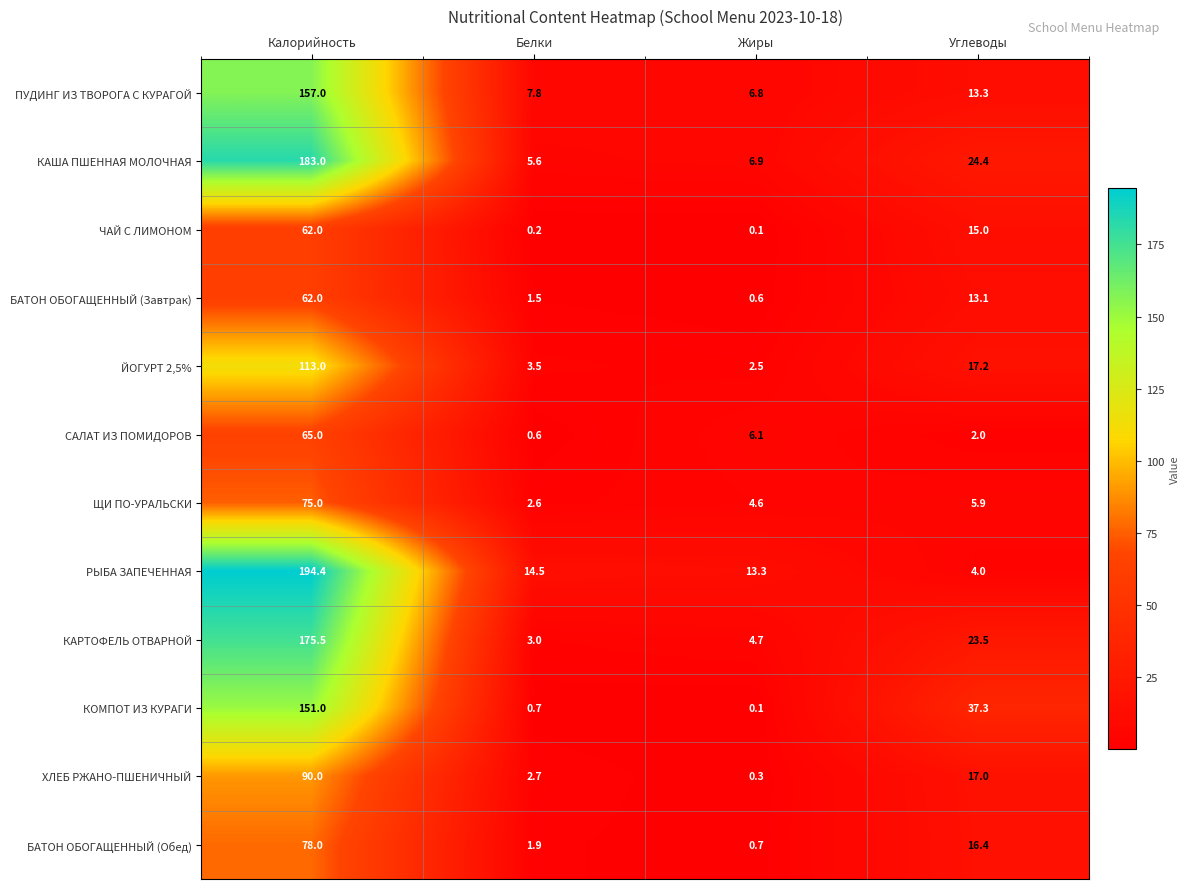

How many data points does each series have?

4